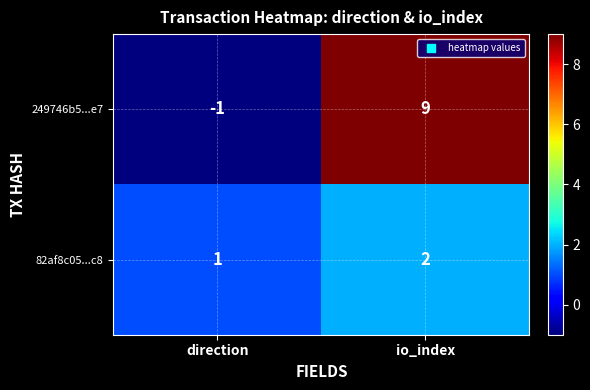

What is the sum of the 82af8c05...c8 values at io_index and direction?

3